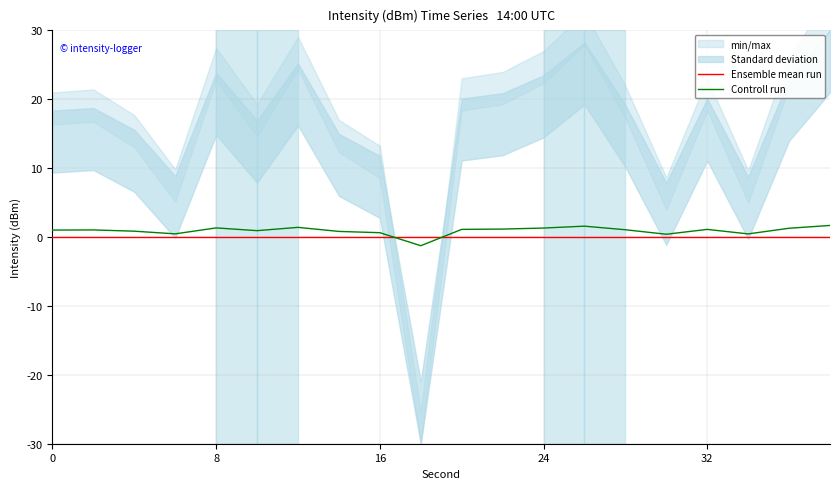

True or false: Ensemble mean run has more than 2 points higher than both neighbors.

False